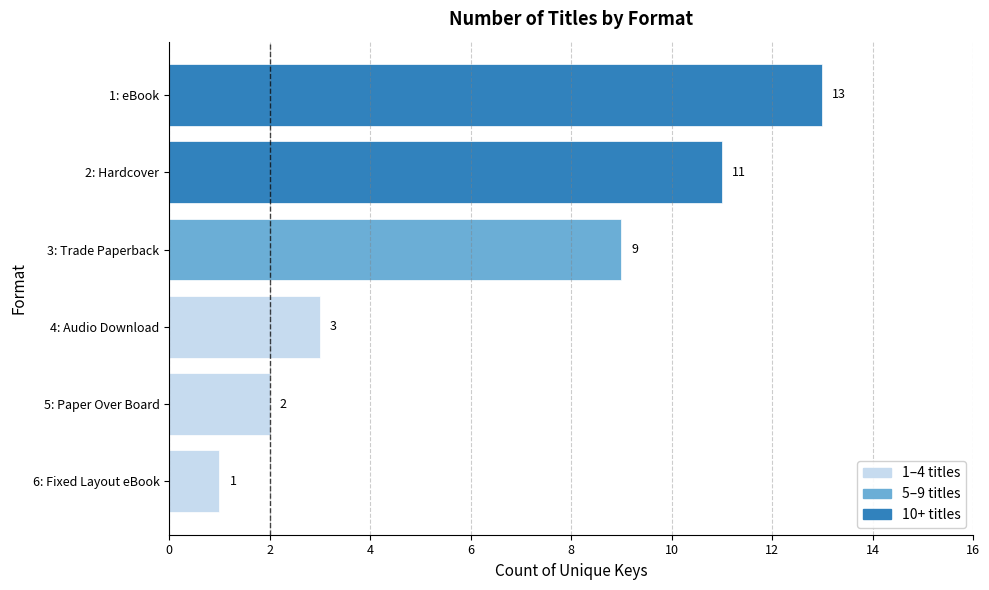

What is the difference between the second highest and second lowest values?

9